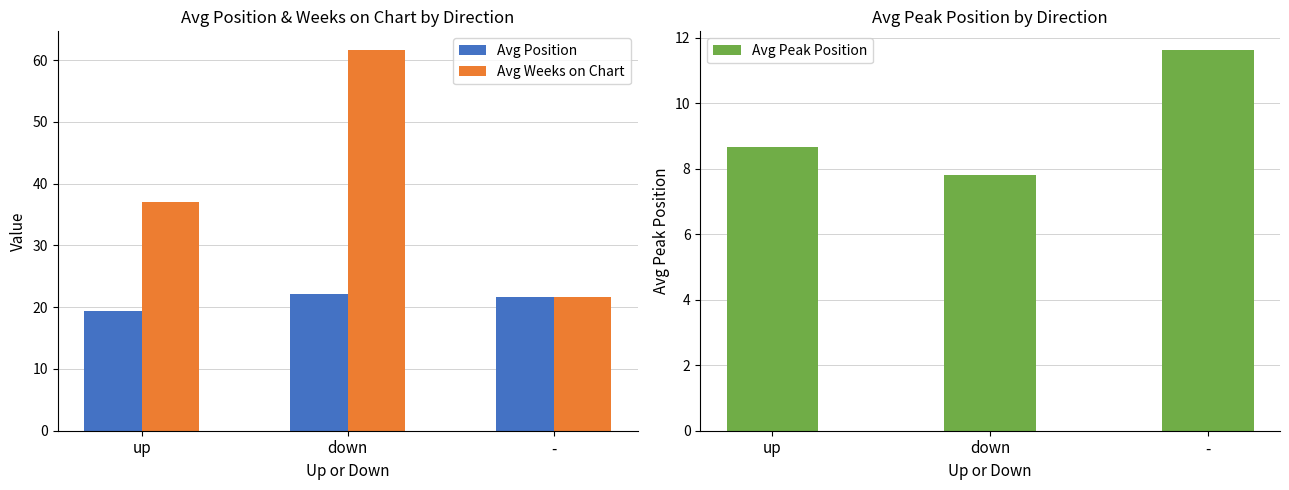

The value of Avg Peak Position at up is 8.7. True or false?

True